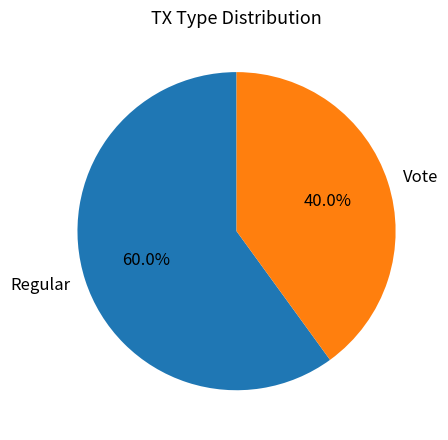

Count the number of slices in the pie.

2